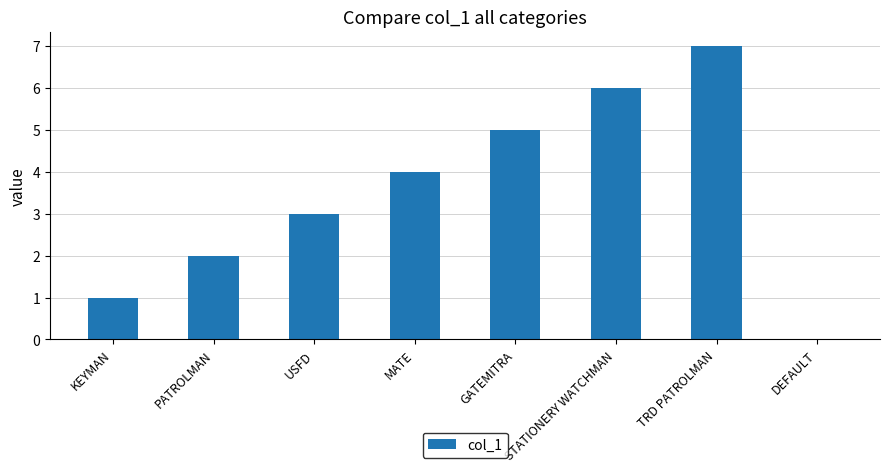

Reading right to left, list all the values displayed in this chart.

DEFAULT=0	TRD PATROLMAN=7	STATIONERY WATCHMAN=6	GATEMITRA=5	MATE=4	USFD=3	PATROLMAN=2	KEYMAN=1